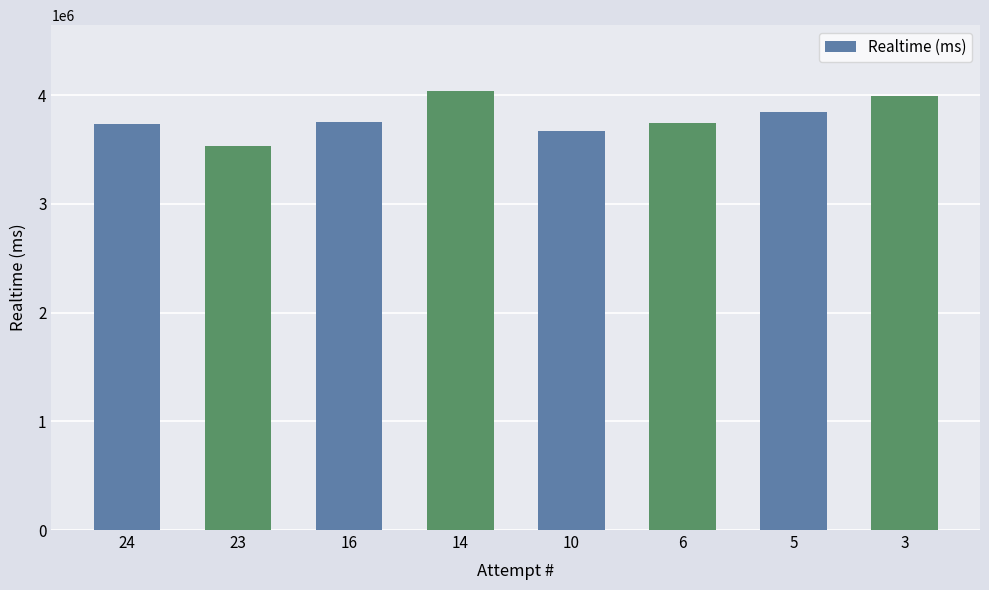

Which category has the lowest value across all series?

23